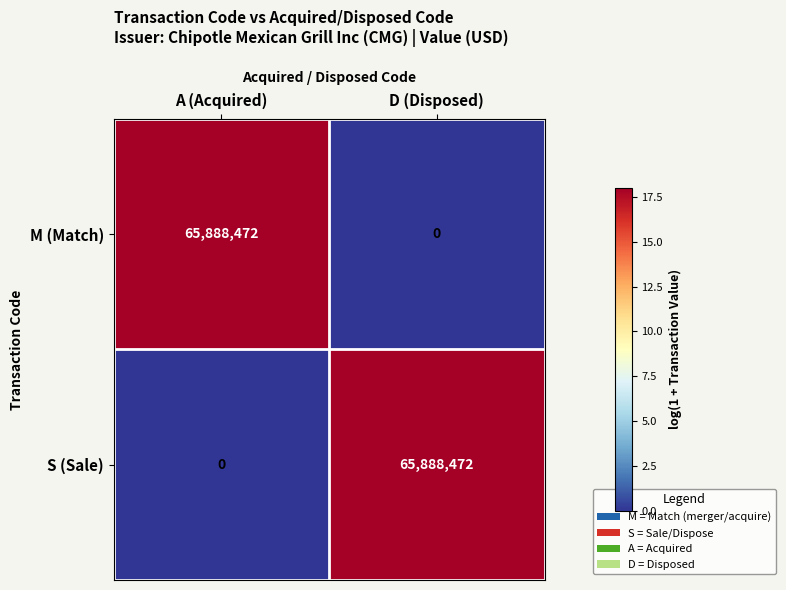

What is the spread (max minus min) of values at D (Disposed)?

65888472